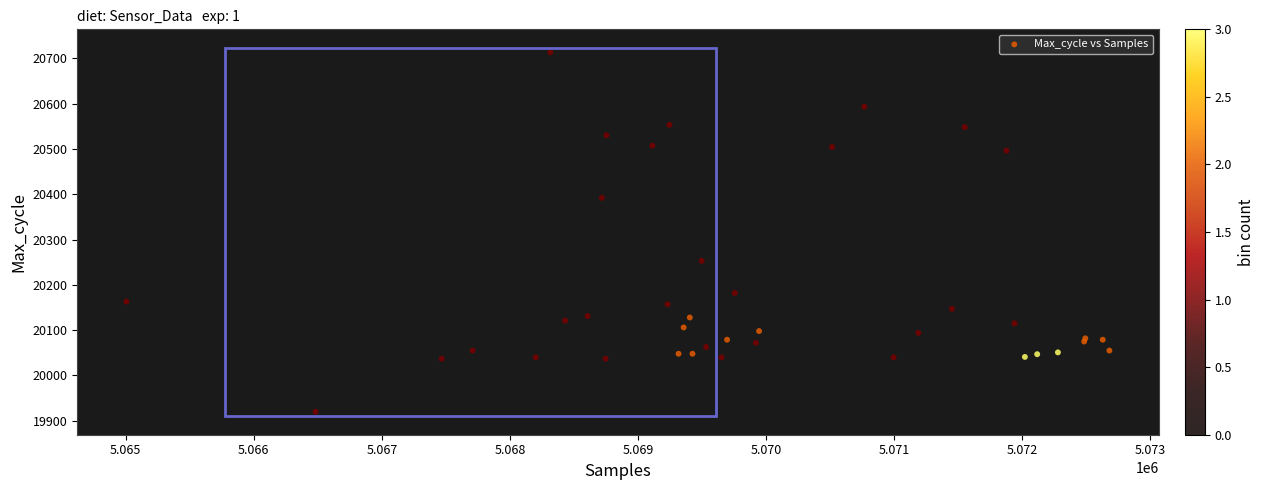

What Y value in the scatter plot is closest to 20316?

20253